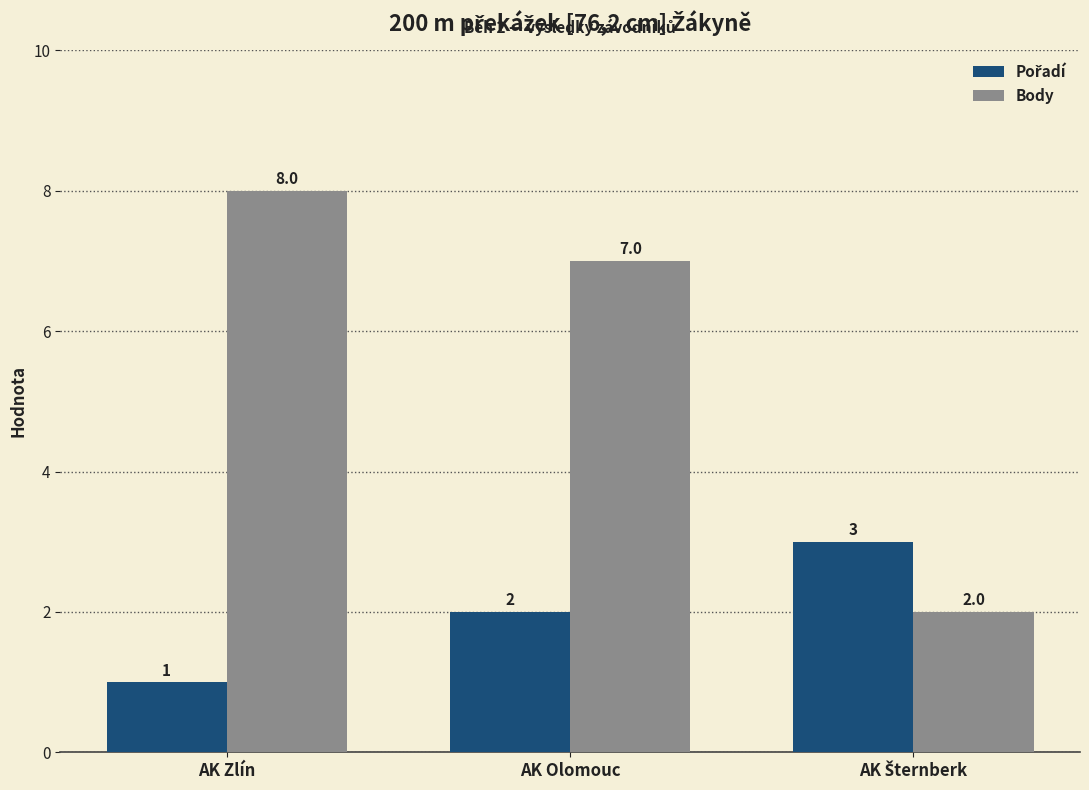

True or false: Body has a value of 3 at AK Olomouc.

False